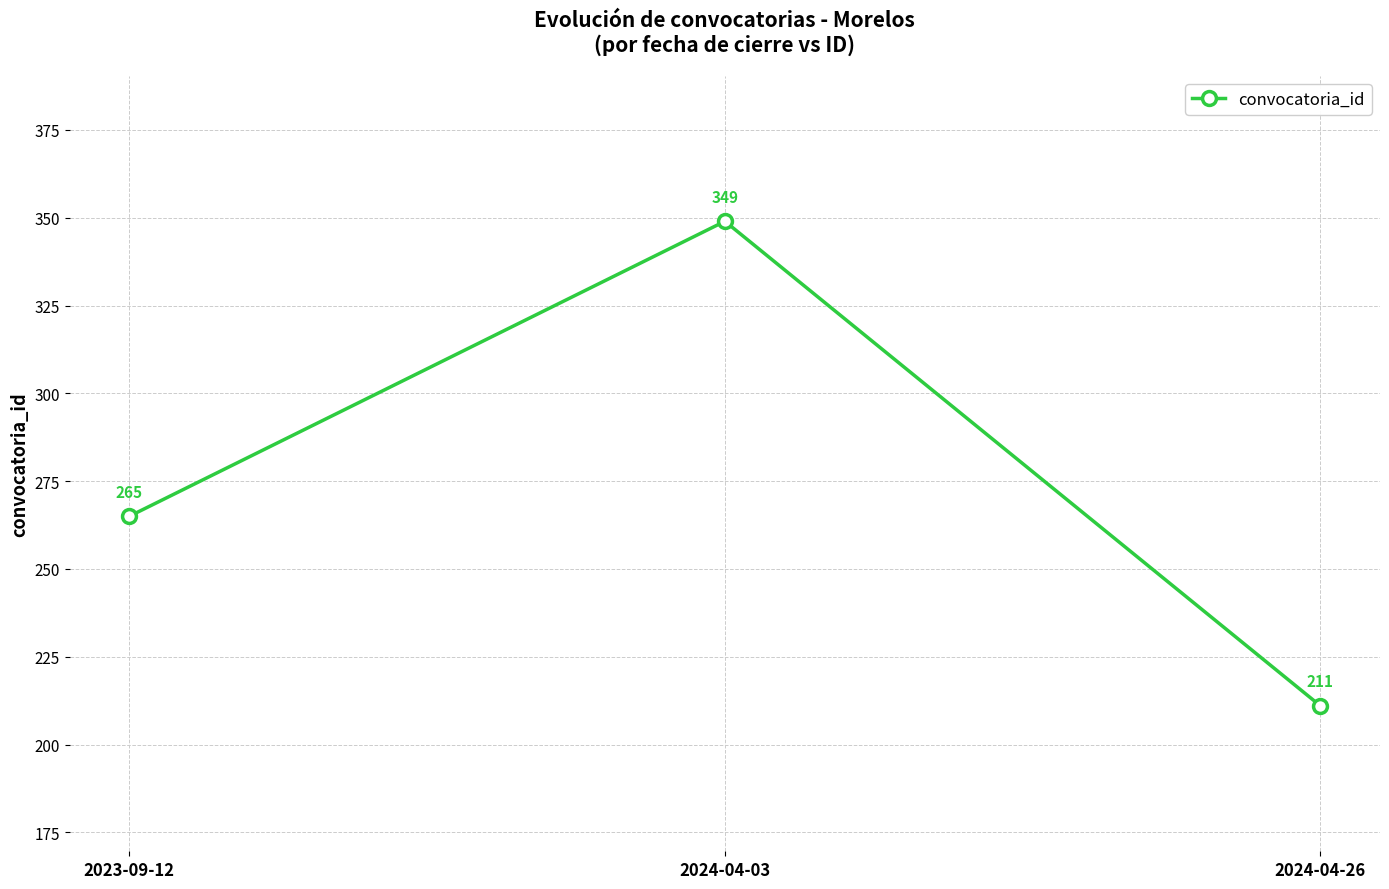

How many data points does each series have?

3